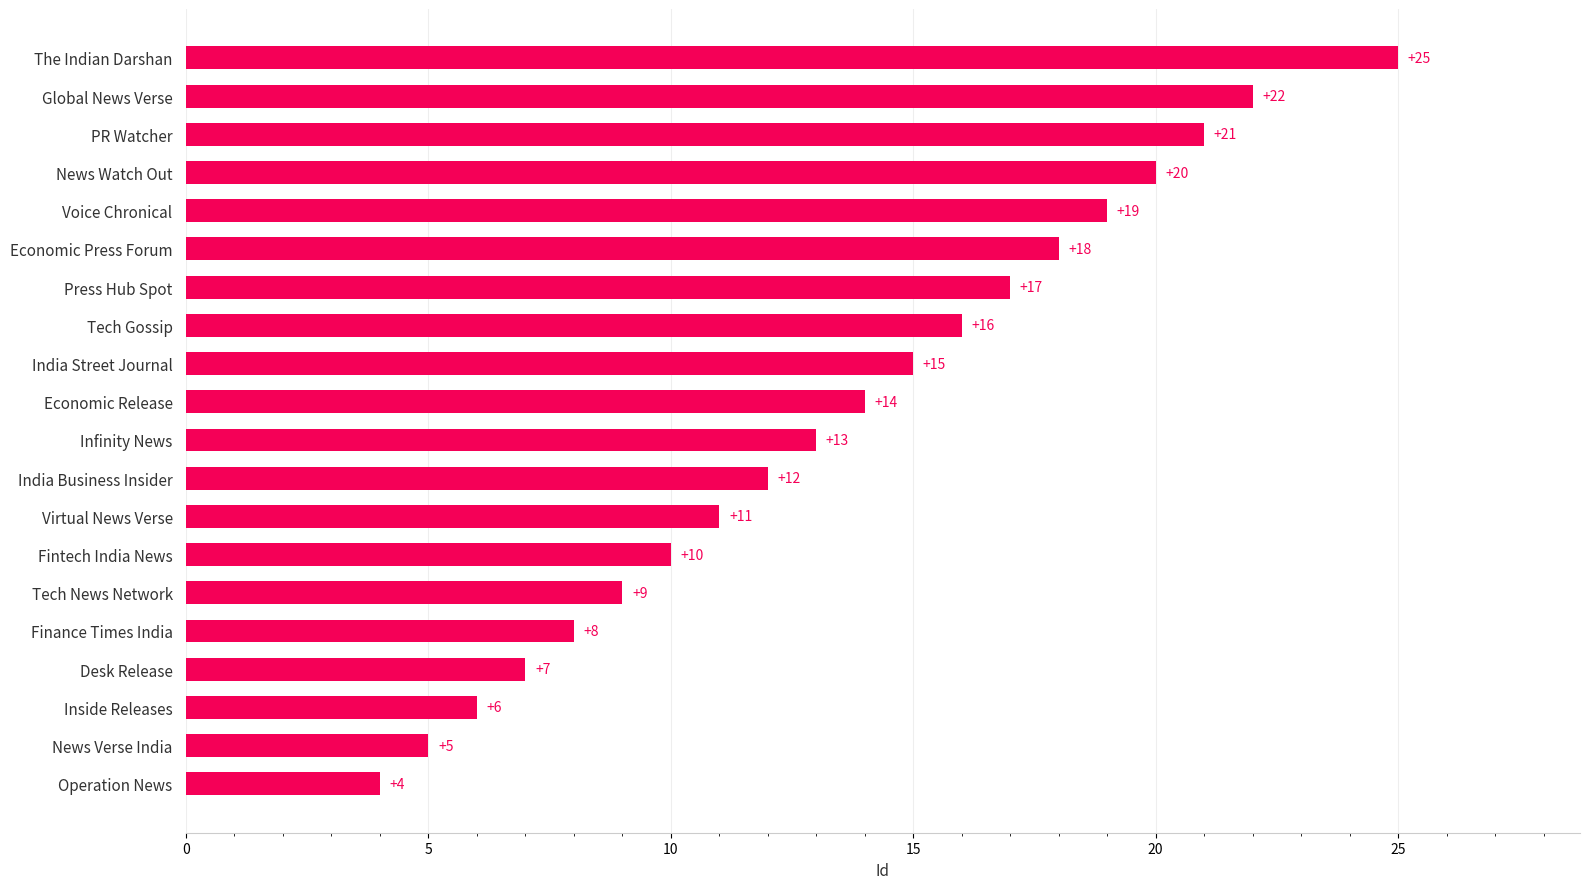

Where is the data nearest to the value 14?

Economic Release